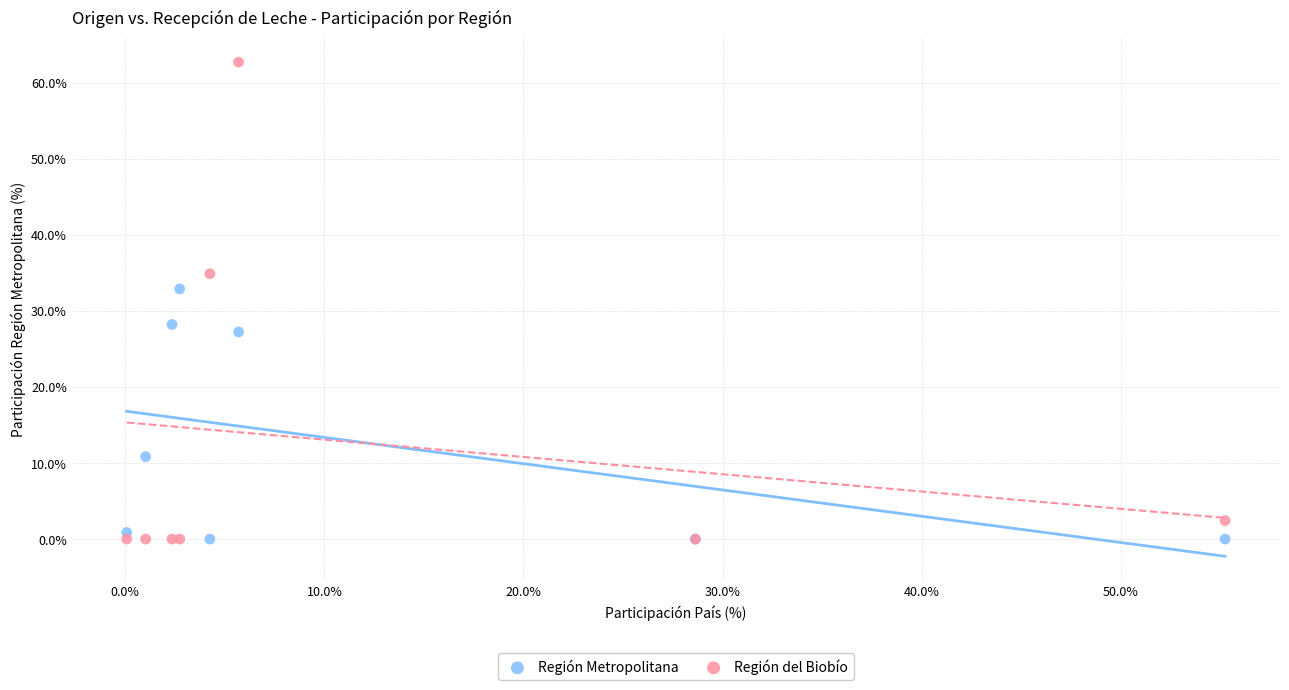

Which series has the widest spread of Y values?

Región del Biobío